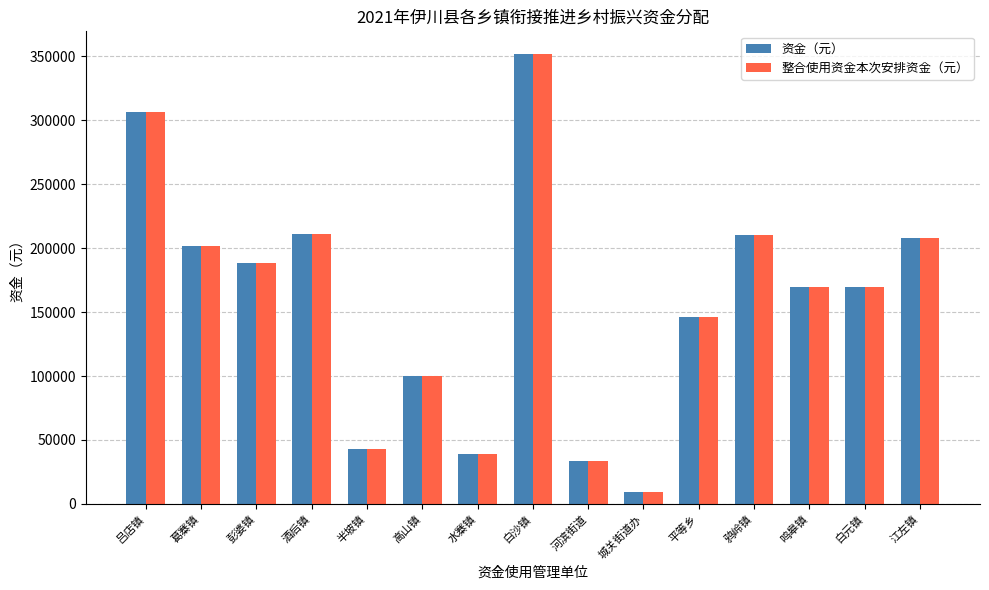

How many bars are there in total?

30